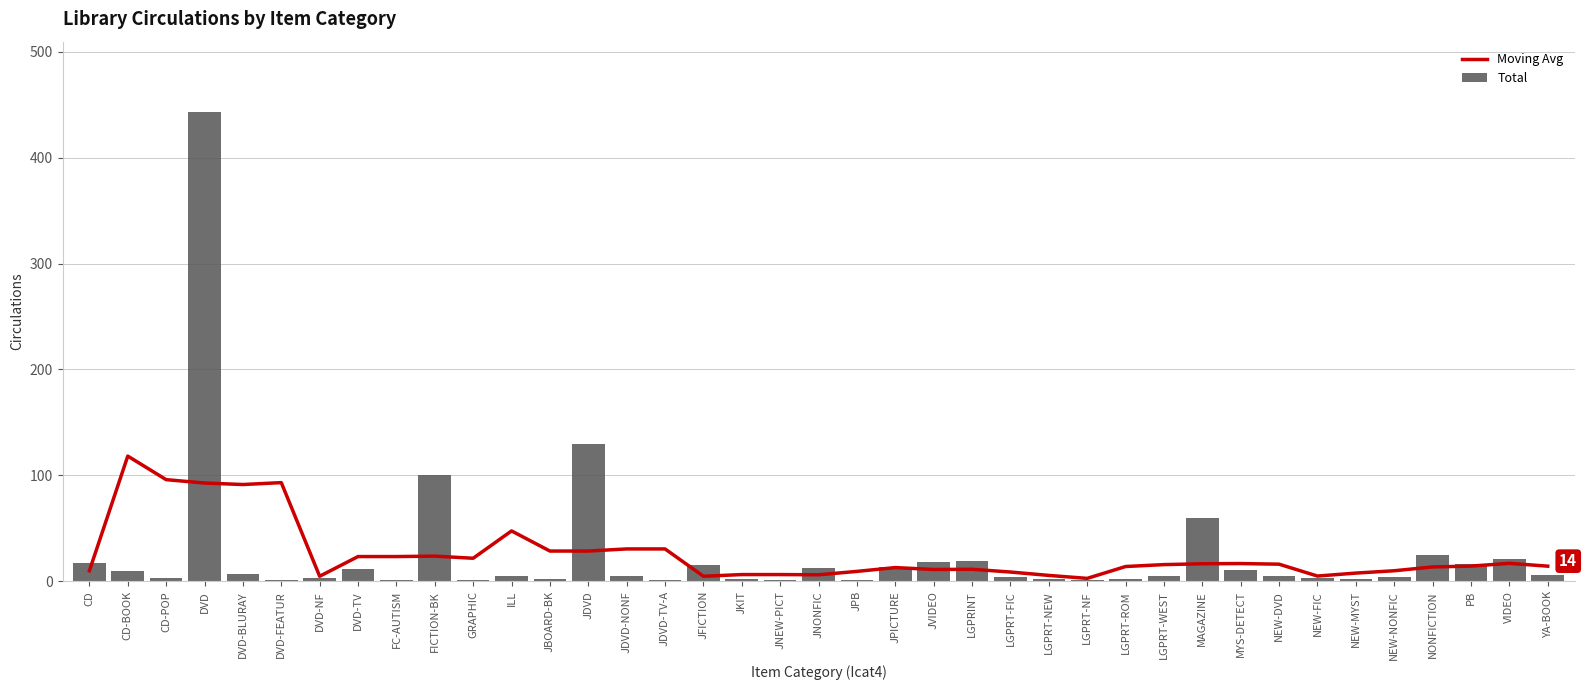

How many groups of bars are there?

39